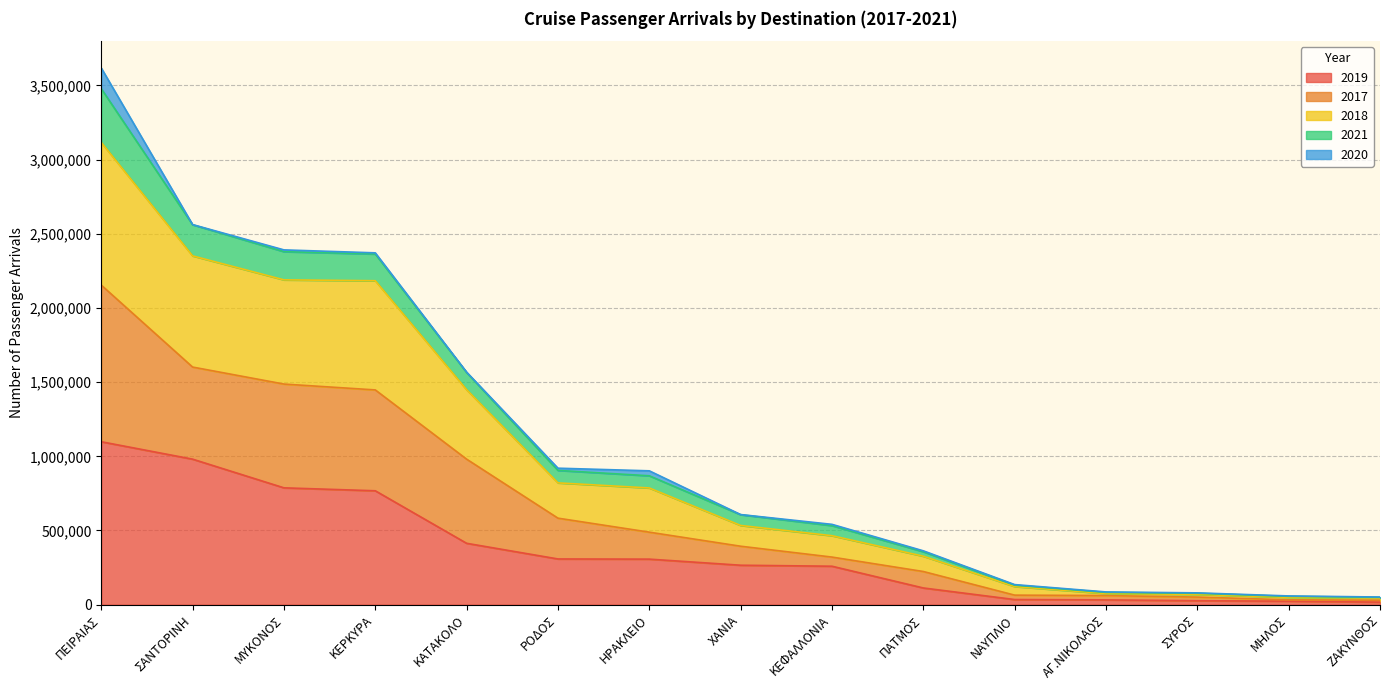

At which label does 2019 reach its peak?

ΠΕΙΡΑΙΑΣ